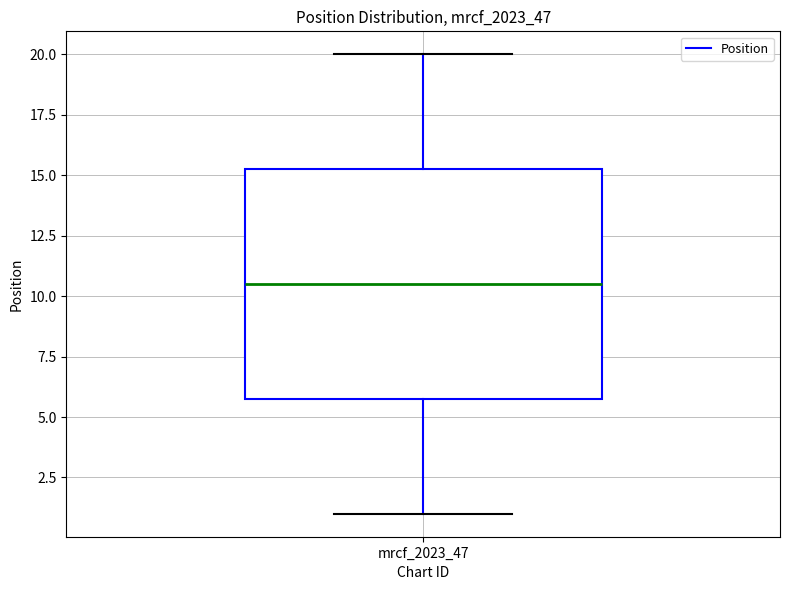

Read this box plot against the y-axis: the position of the median line, the range covered by the box, and the ends of both whiskers. The values are not printed on the chart, so give them approximately, as read against the axis.

median 10.5, box 6.0 to 15.5, whiskers 1.0 to 20.0